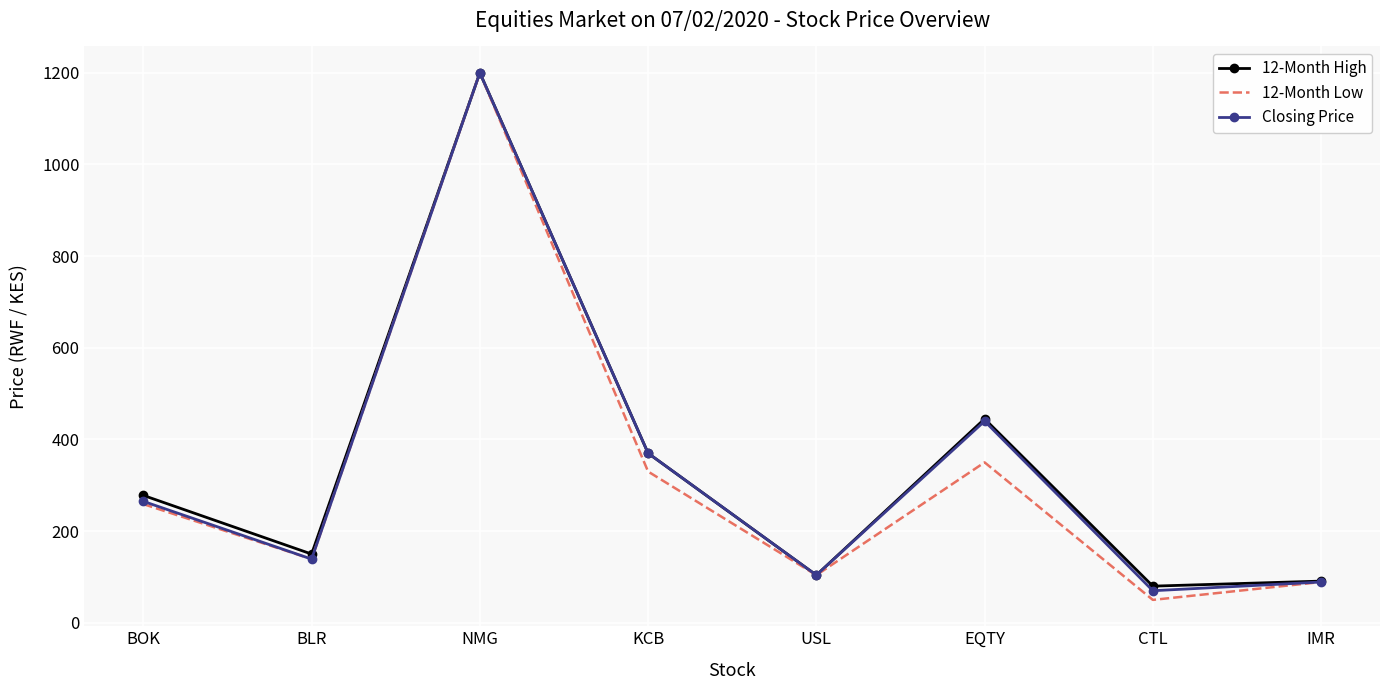

At how many categories does at least one series exceed 383?

2